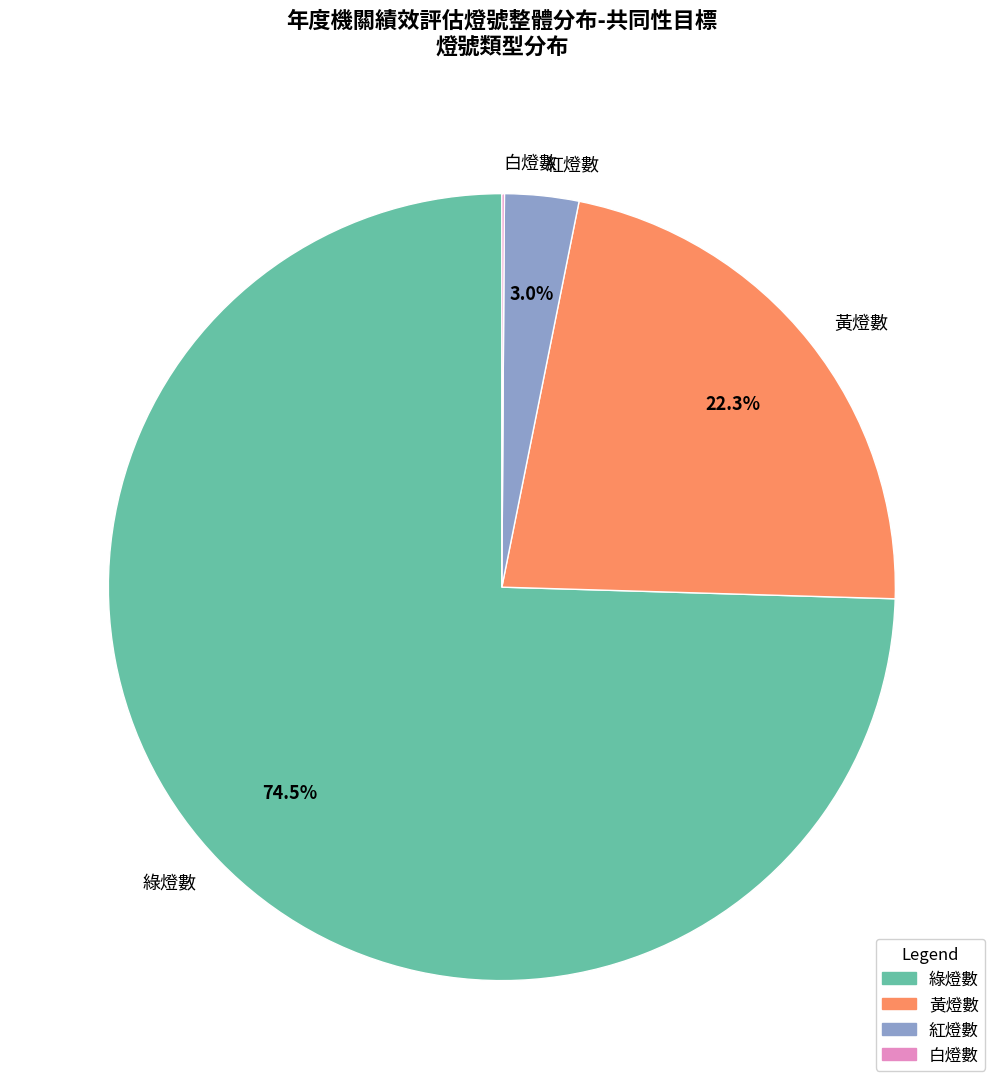

Which slice is the largest?

綠燈數